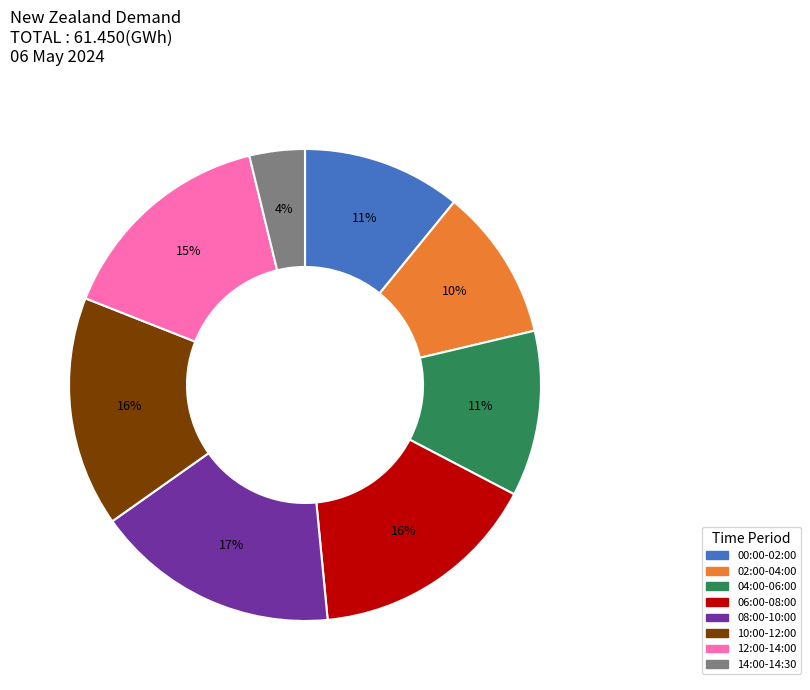

To the nearest percent, what is the difference between the largest and smallest slice percentages?

13%